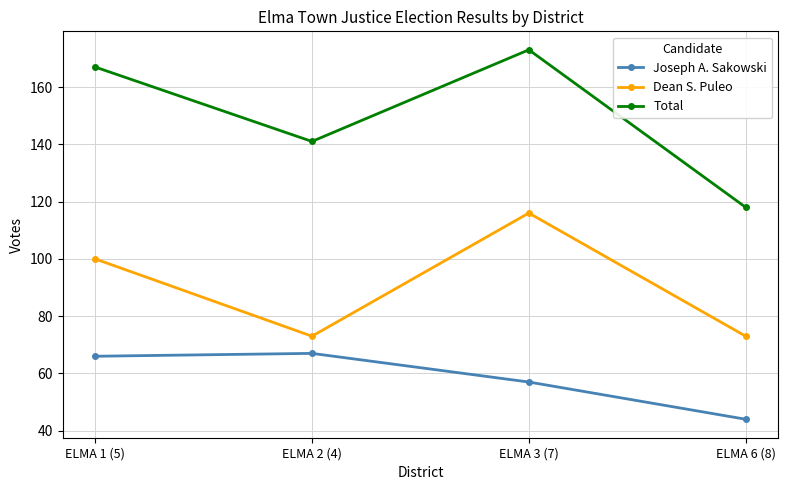

The value of Joseph A. Sakowski at ELMA 3 (7) is 57. True or false?

True